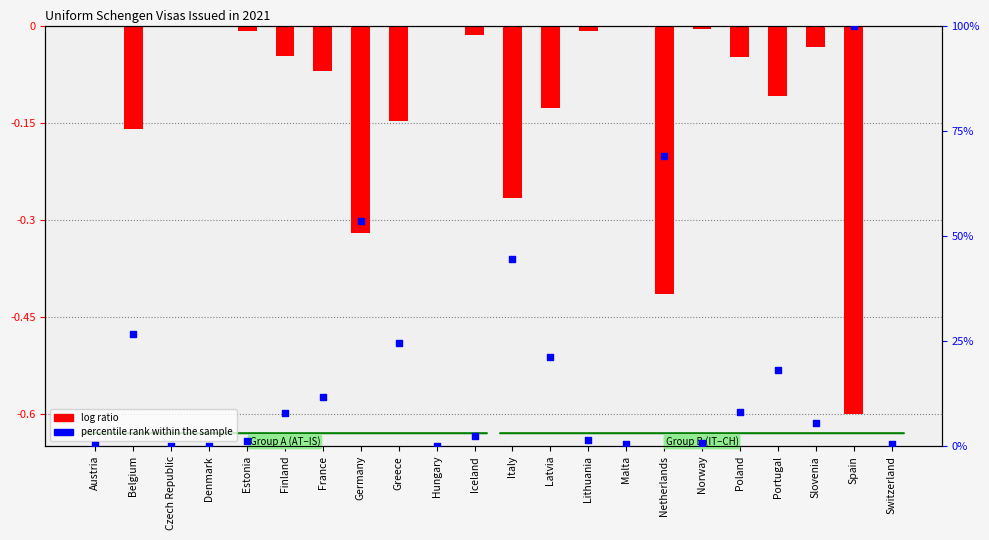

What is the total value across all series at France?

11.6